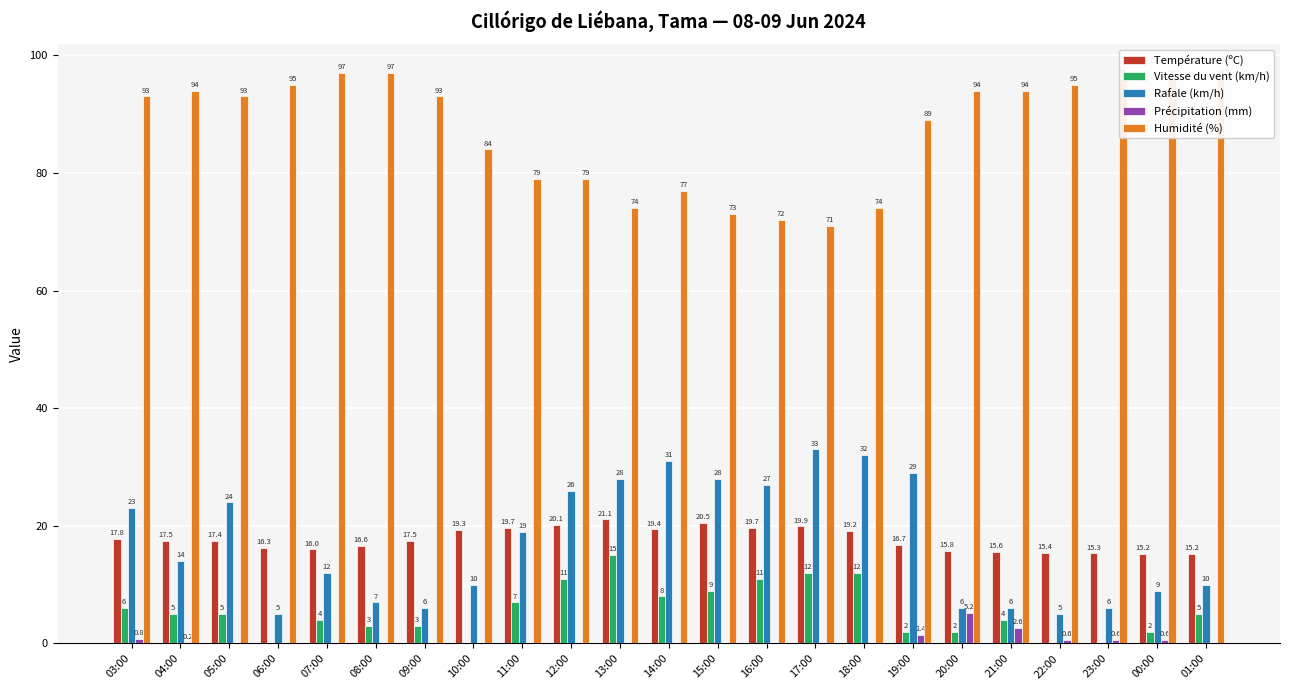

What is the difference between the Température (ºC) values at 17:00 and 06:00?

3.6